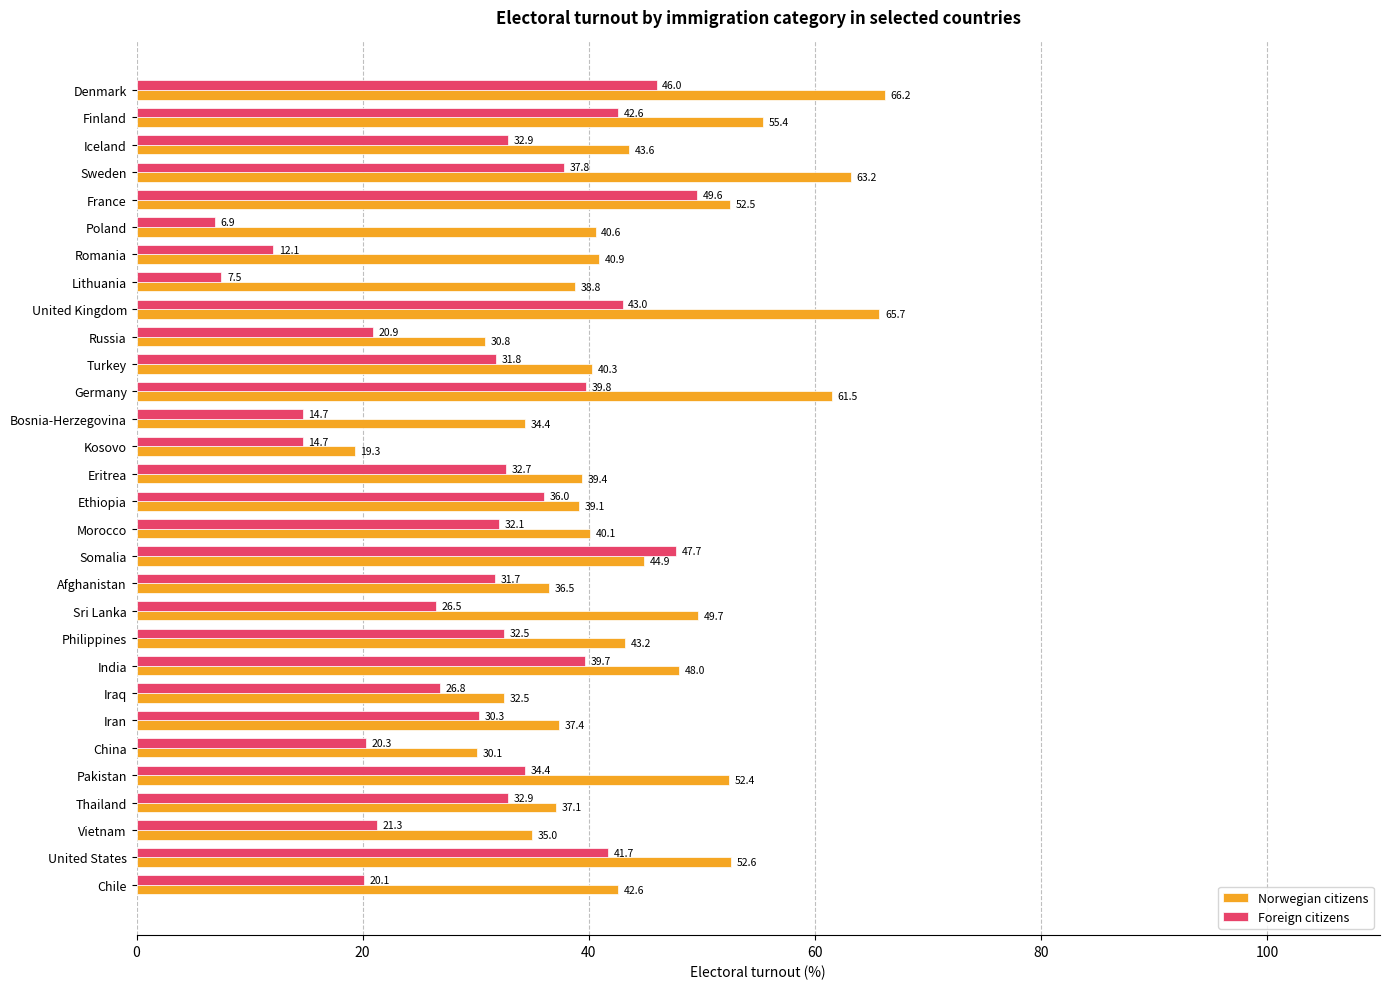

The Norwegian citizens series shows 37.4 at Iran. True or false?

True